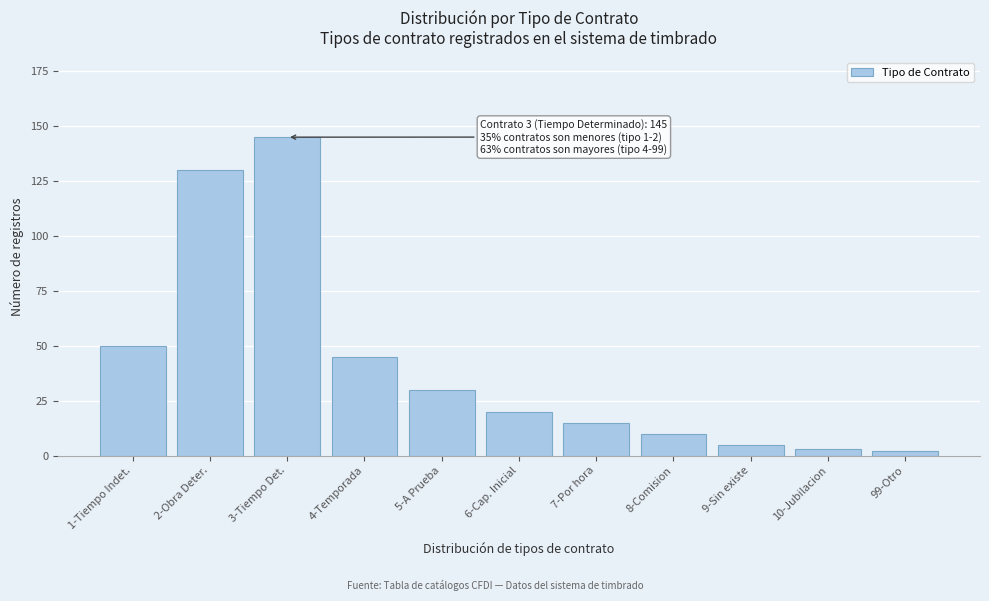

Reading left to right, what are all the values shown in this chart?

1-Tiempo Indet.=50	2-Obra Deter.=130	3-Tiempo Det.=145	4-Temporada=45	5-A Prueba=30	6-Cap. Inicial=20	7-Por hora=15	8-Comision=10	9-Sin existe=5	10-Jubilacion=3	99-Otro=2